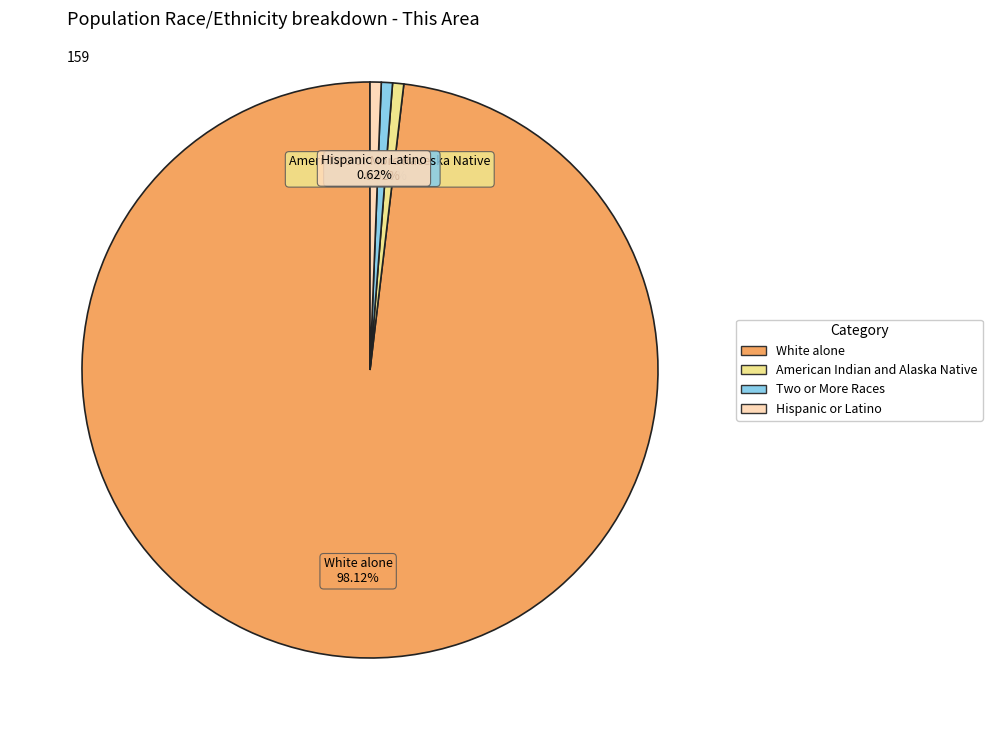

Does any single category account for the majority?

Yes